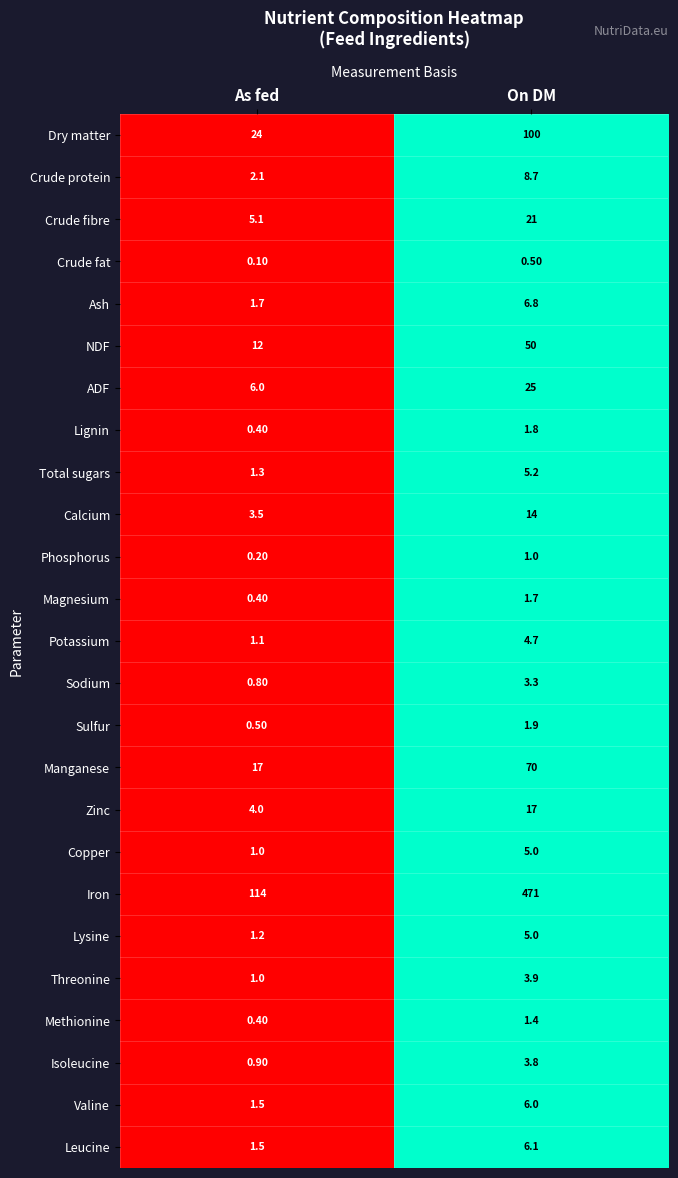

Where is Dry matter nearest to the value 62?

As fed